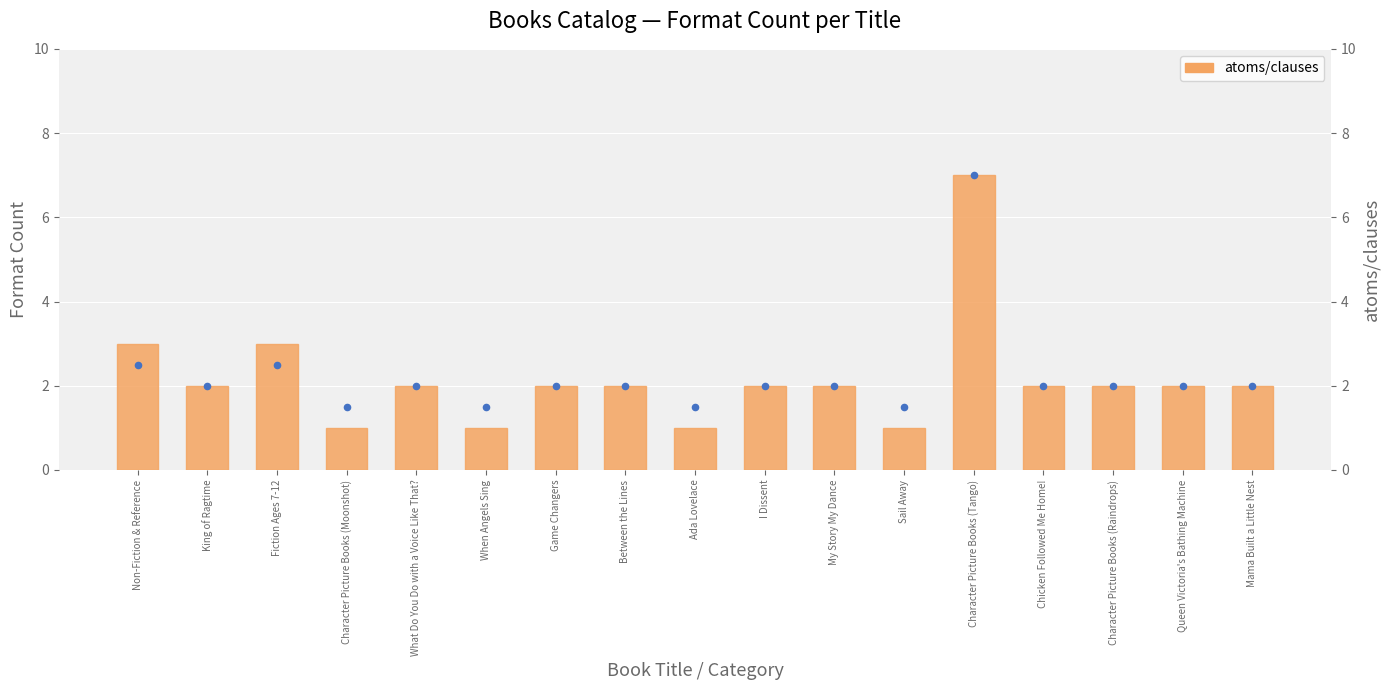

What is the total value across all series at Character Picture Books (Tango)?

14.0